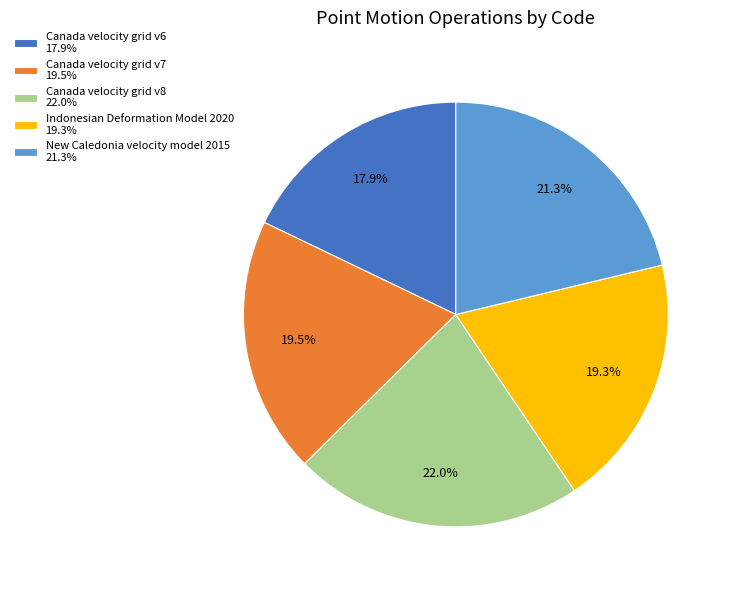

Which category has the smallest portion of the pie?

Canada velocity grid v6